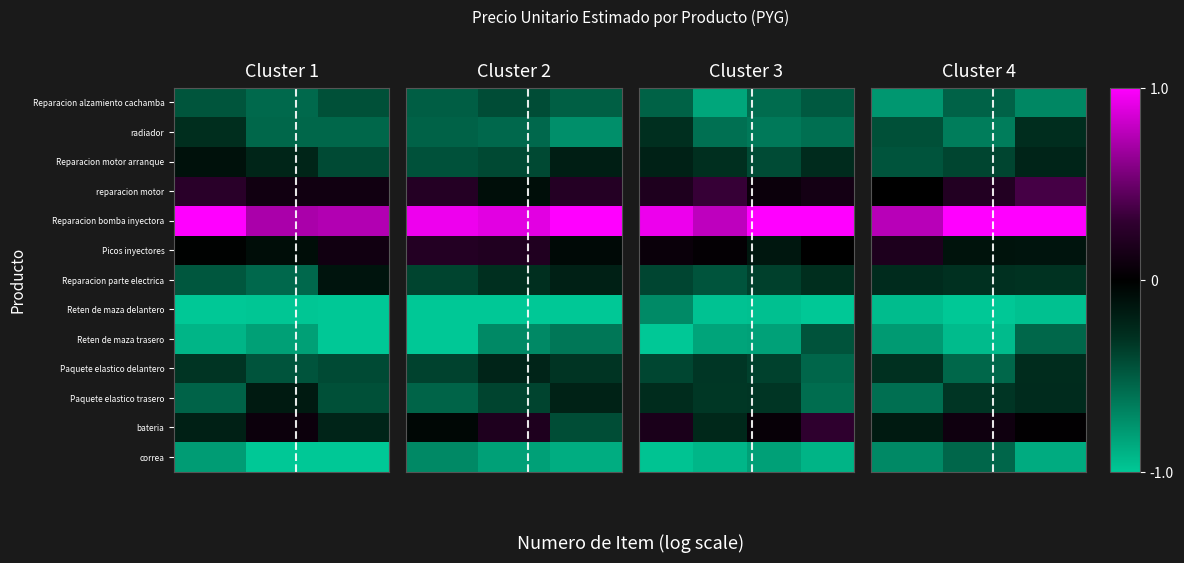

At which category is the sum across all series the highest?

2